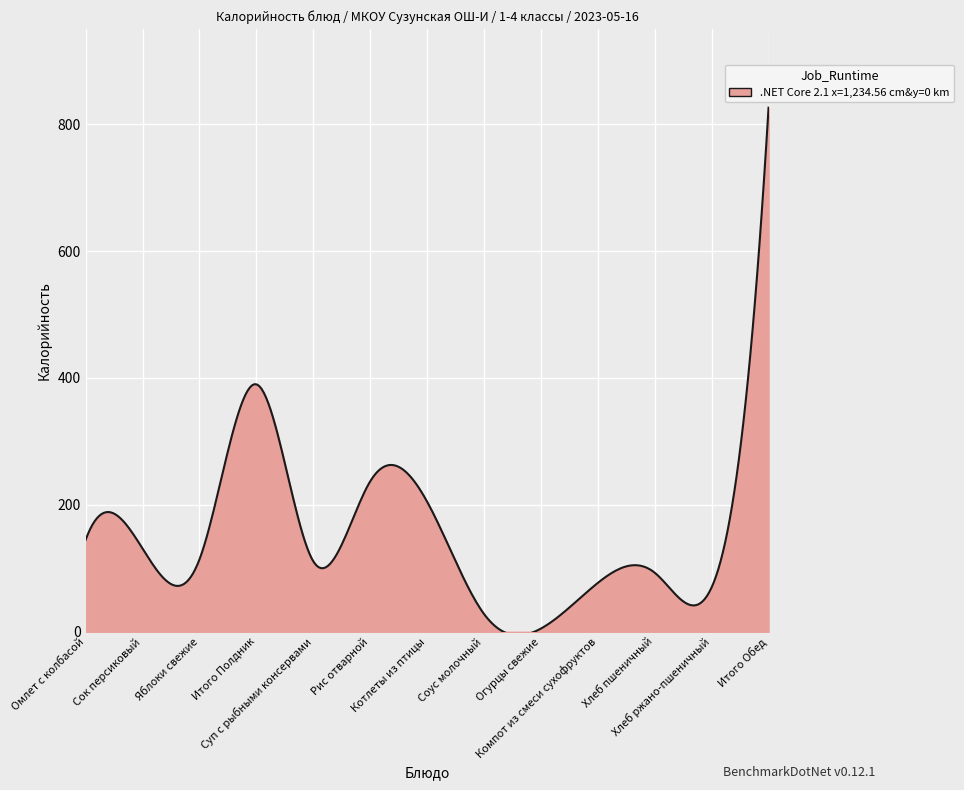

True or false: there are more than 2 points higher than both neighbors.

True